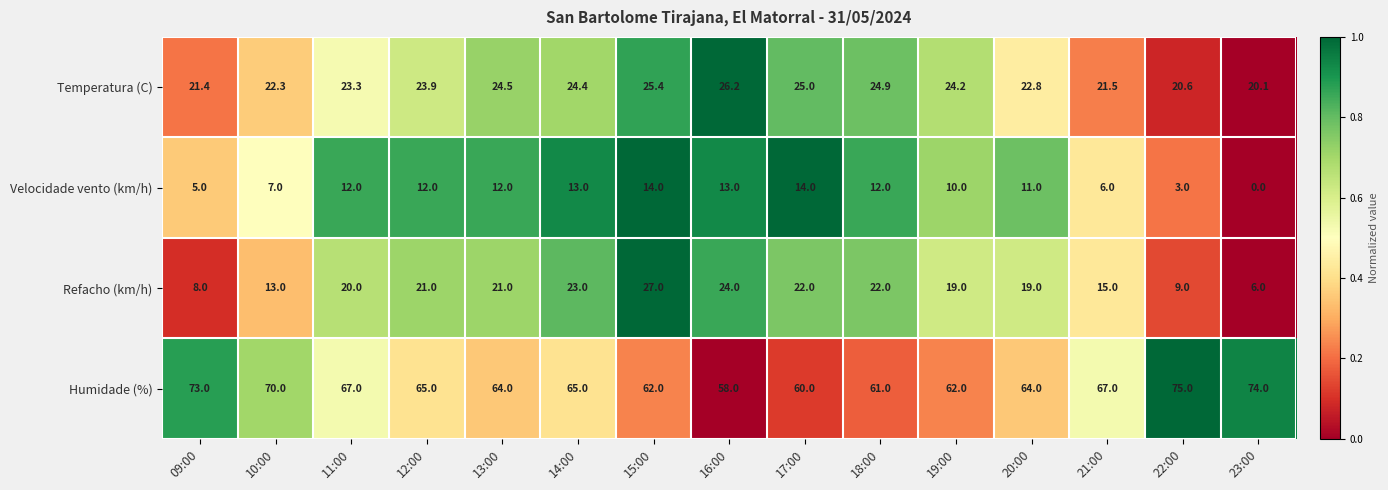

The value of Humidade (%) at 17:00 is 98.4. True or false?

False